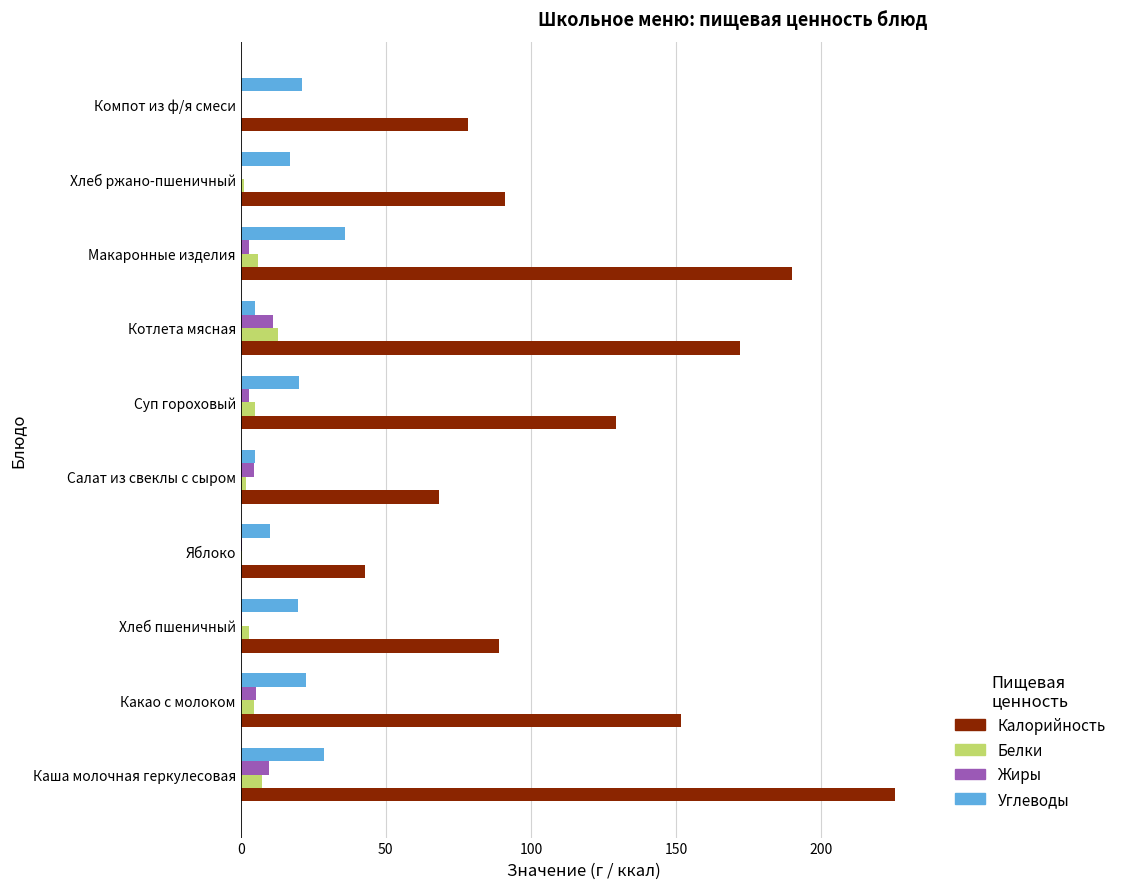

What is the sum of all Калорийность values?

1236.9